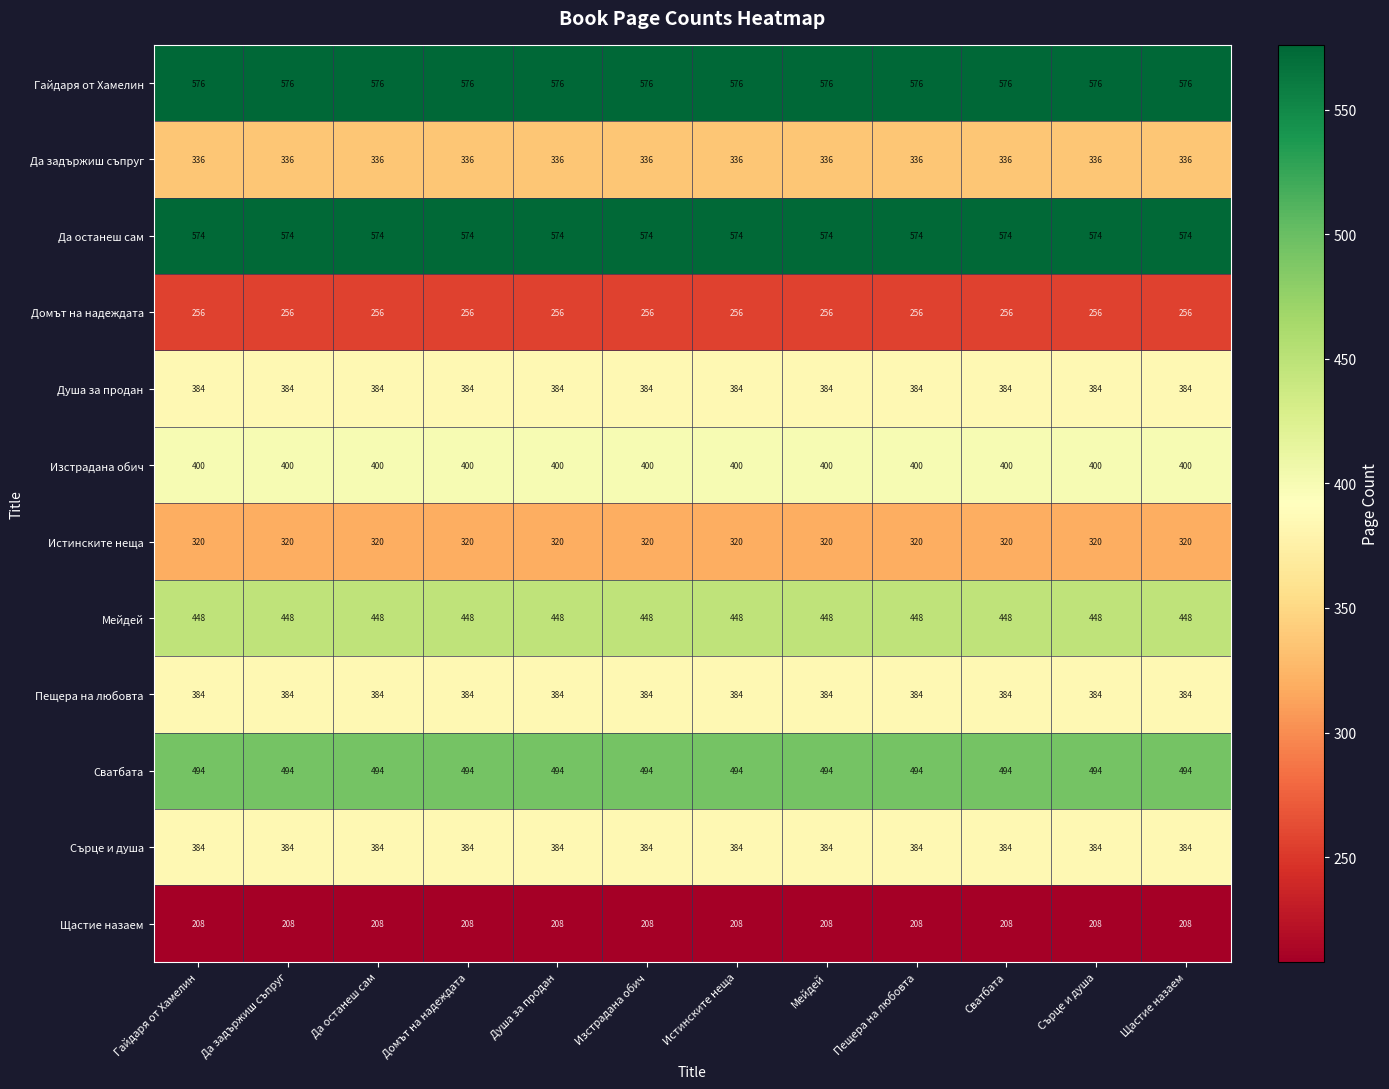

At how many categories does at least one series exceed 372?

12